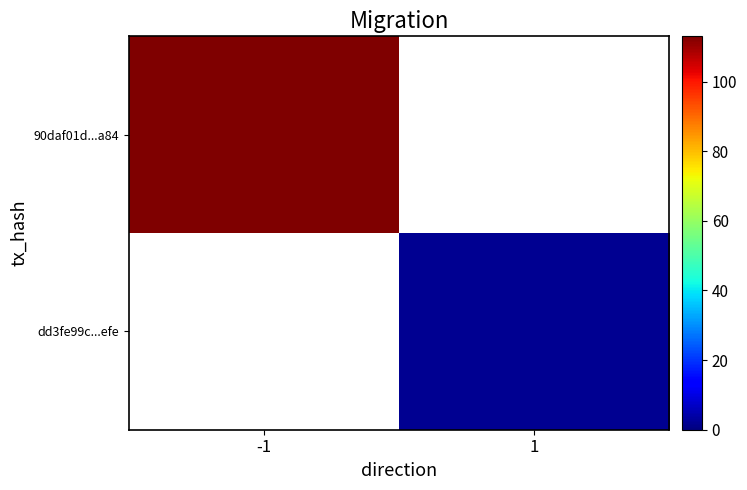

Is it true that 90daf01d...a84 equals 113.0 at -1?

True